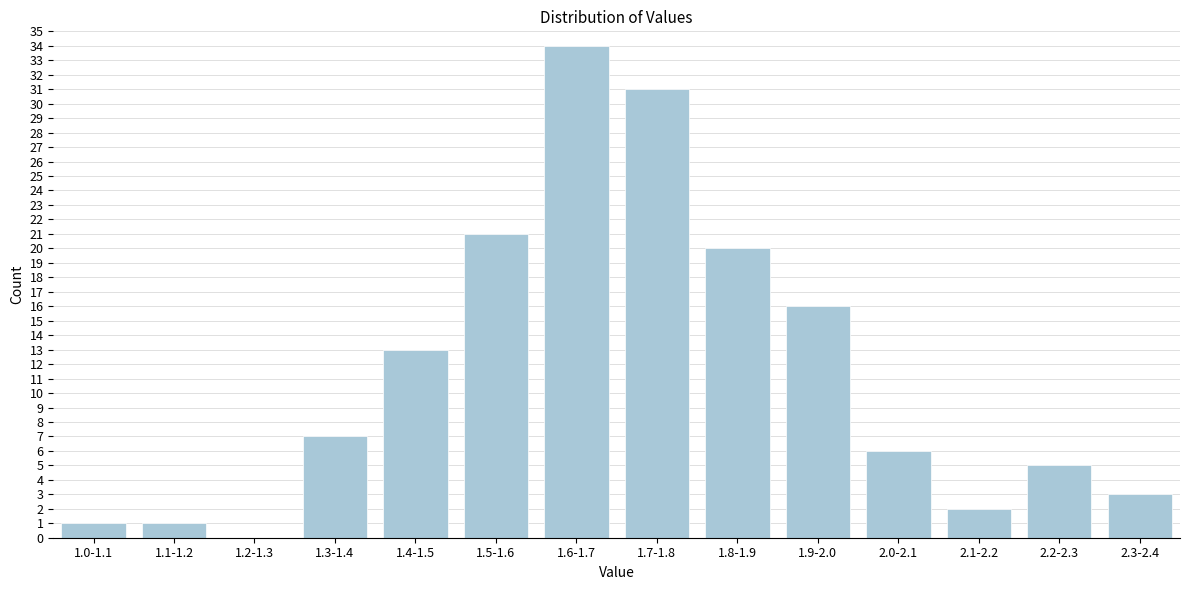

Reading left to right, extract all data points from this chart.

1.0-1.1=1	1.1-1.2=1	1.2-1.3=0	1.3-1.4=7	1.4-1.5=13	1.5-1.6=21	1.6-1.7=34	1.7-1.8=31	1.8-1.9=20	1.9-2.0=16	2.0-2.1=6	2.1-2.2=2	2.2-2.3=5	2.3-2.4=3